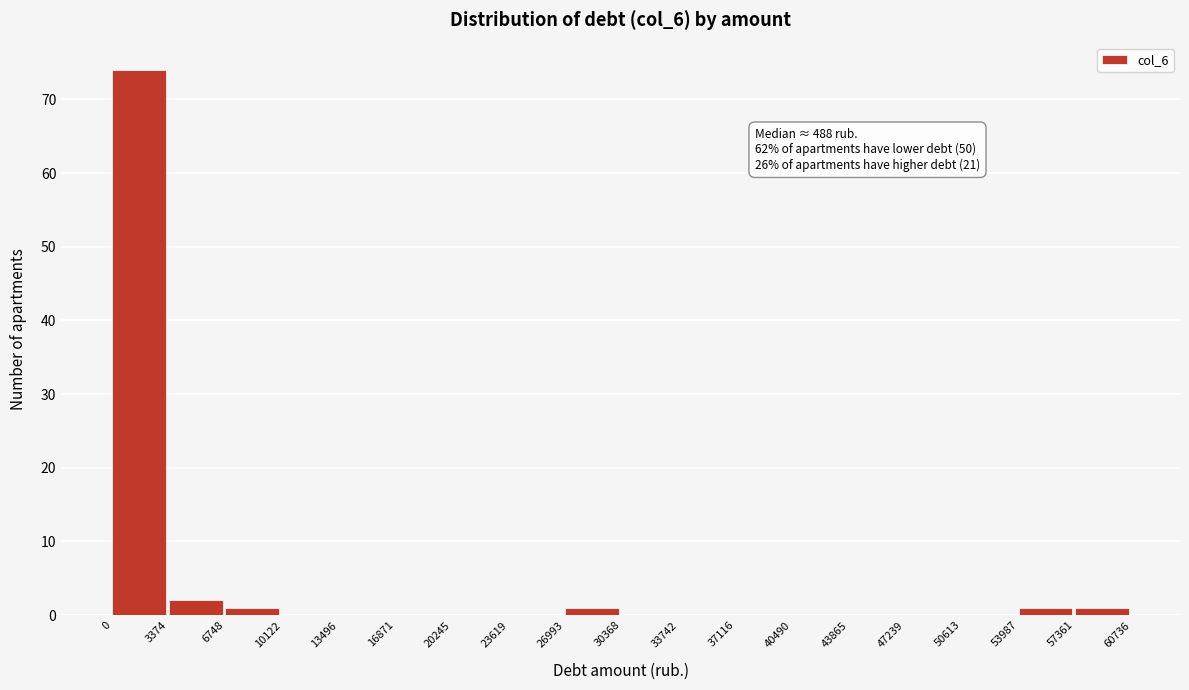

Over which range of the x-axis is the bar tallest?

0 to 3374